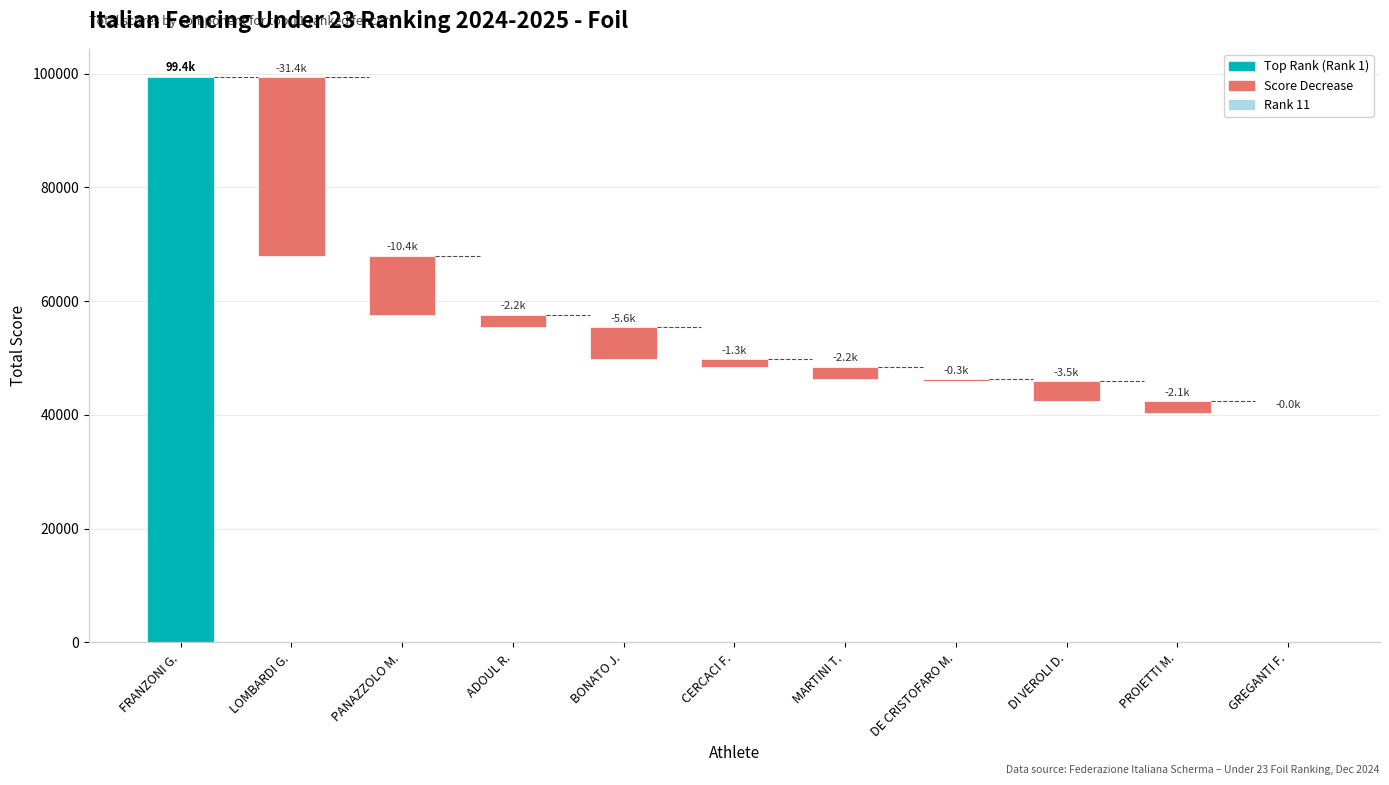

What is the maximum value shown in the chart?

99416.0